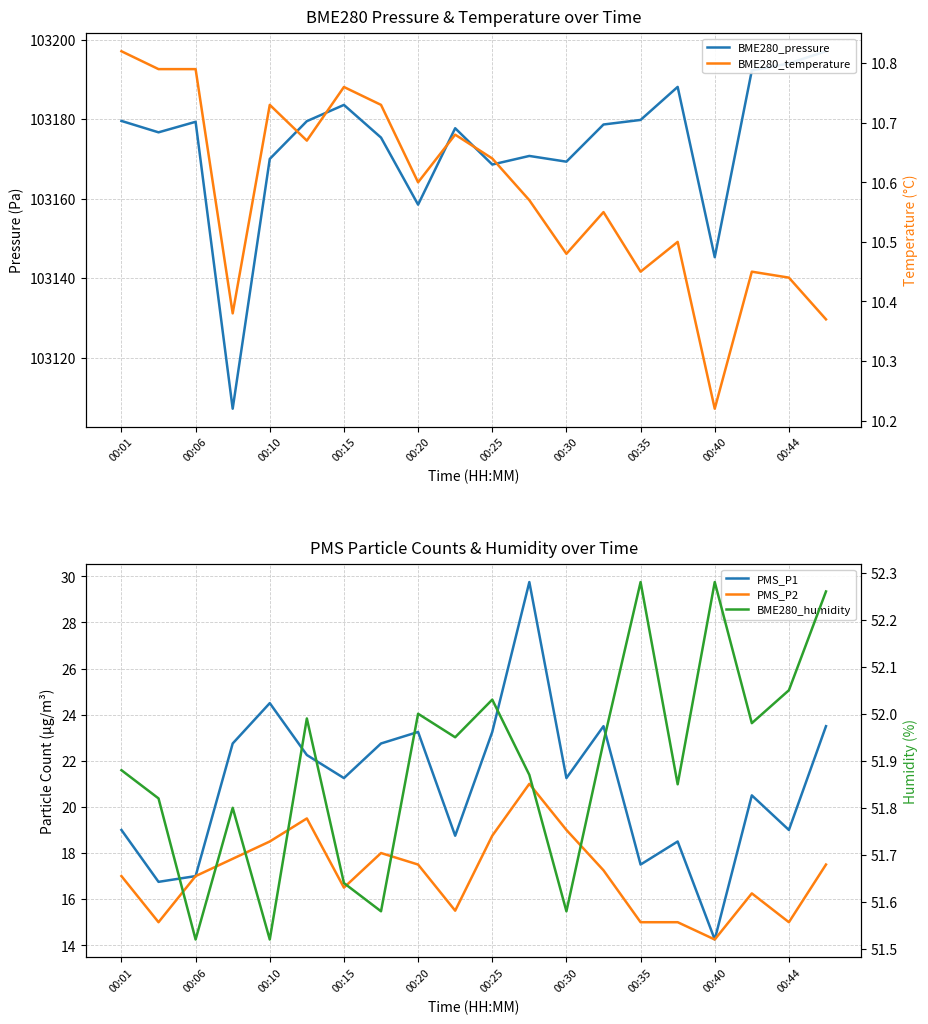

What is the minimum value shown in the chart?

10.2